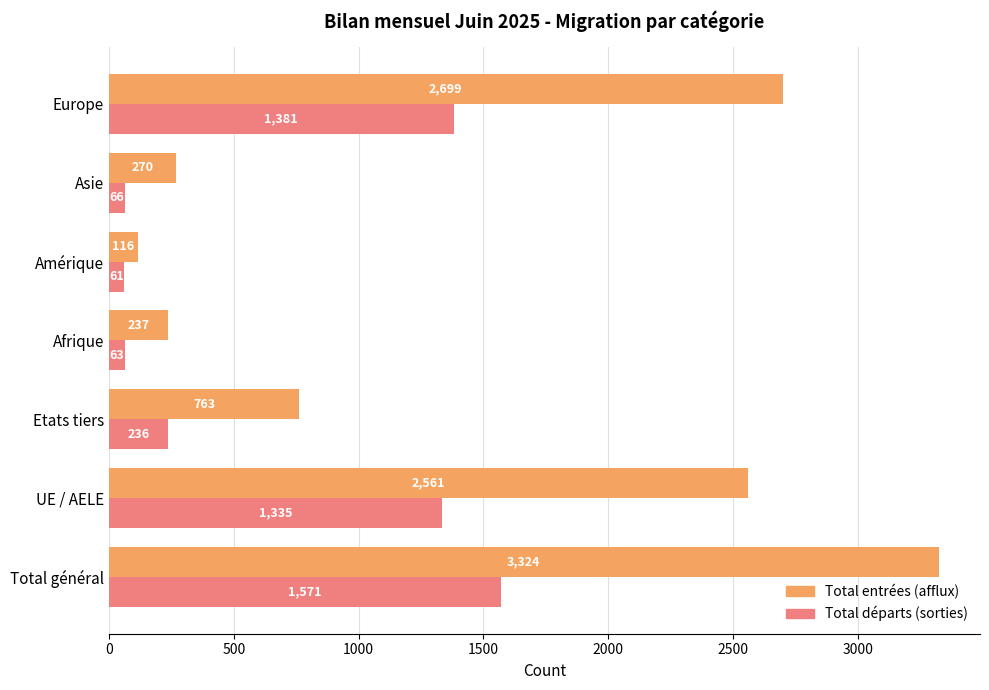

The Total entrées (afflux) series shows 2120 at Total général. True or false?

False